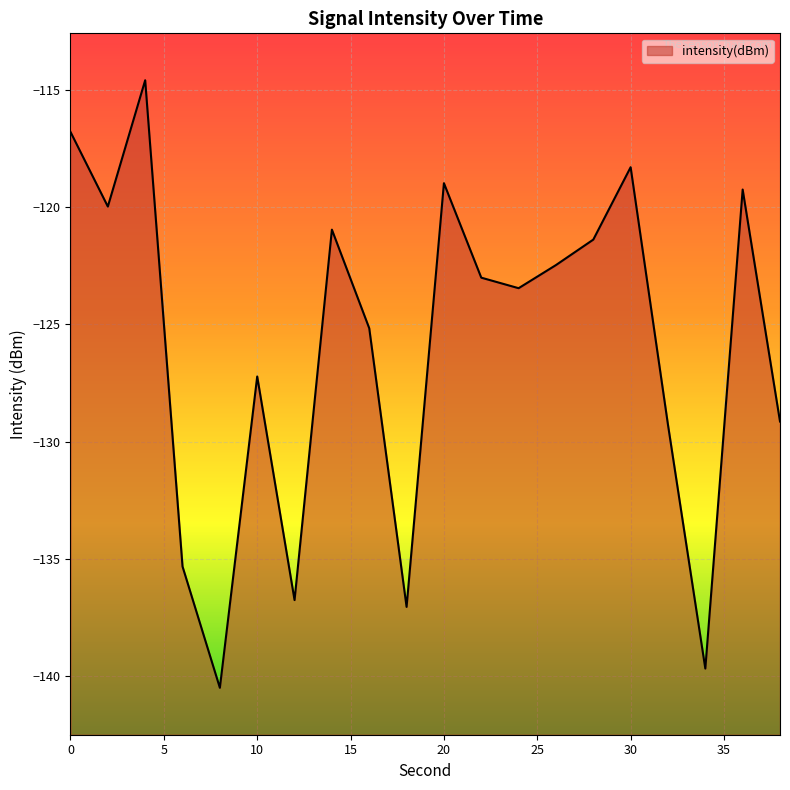

What is the difference between the values at 12 and 28?

15.4